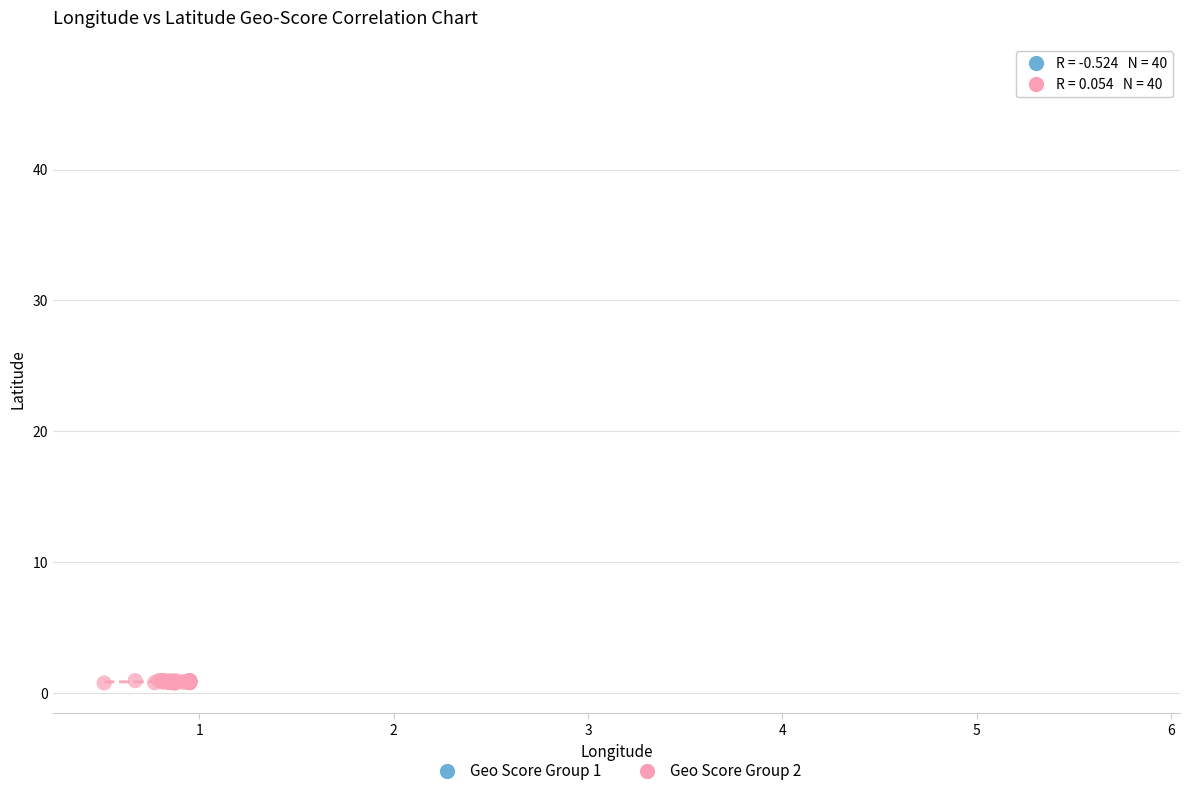

Which series has the largest Y range (max minus min)?

Geo Score Group 2